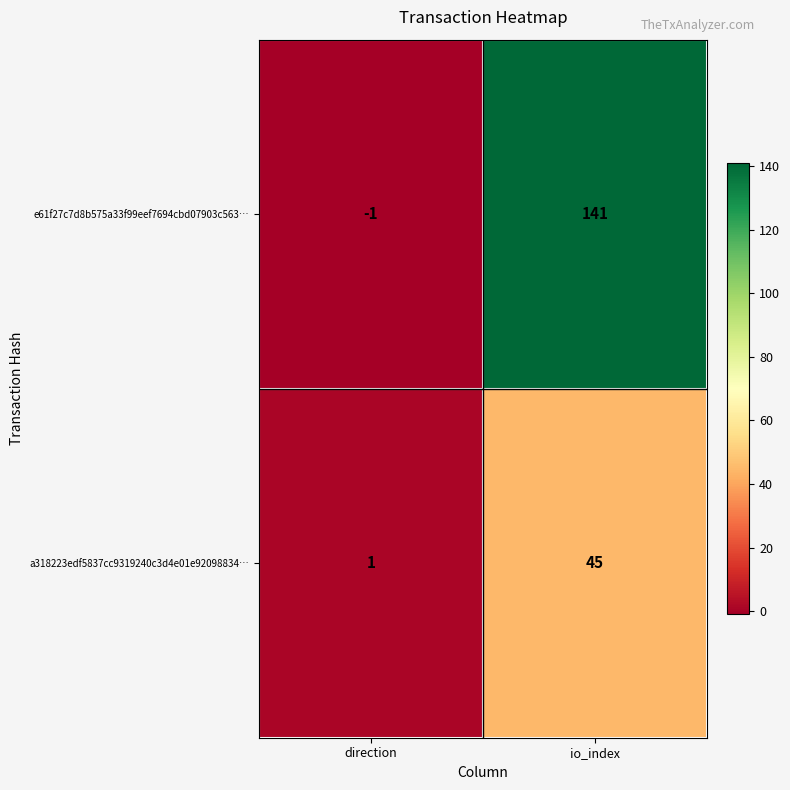

Reading left to right, what are all the values shown in this chart?

e61f27c7d8b575a33f99eef7694cbd07903c563…: direction=-1	io_index=141
a318223edf5837cc9319240c3d4e01e92098834…: direction=1	io_index=45